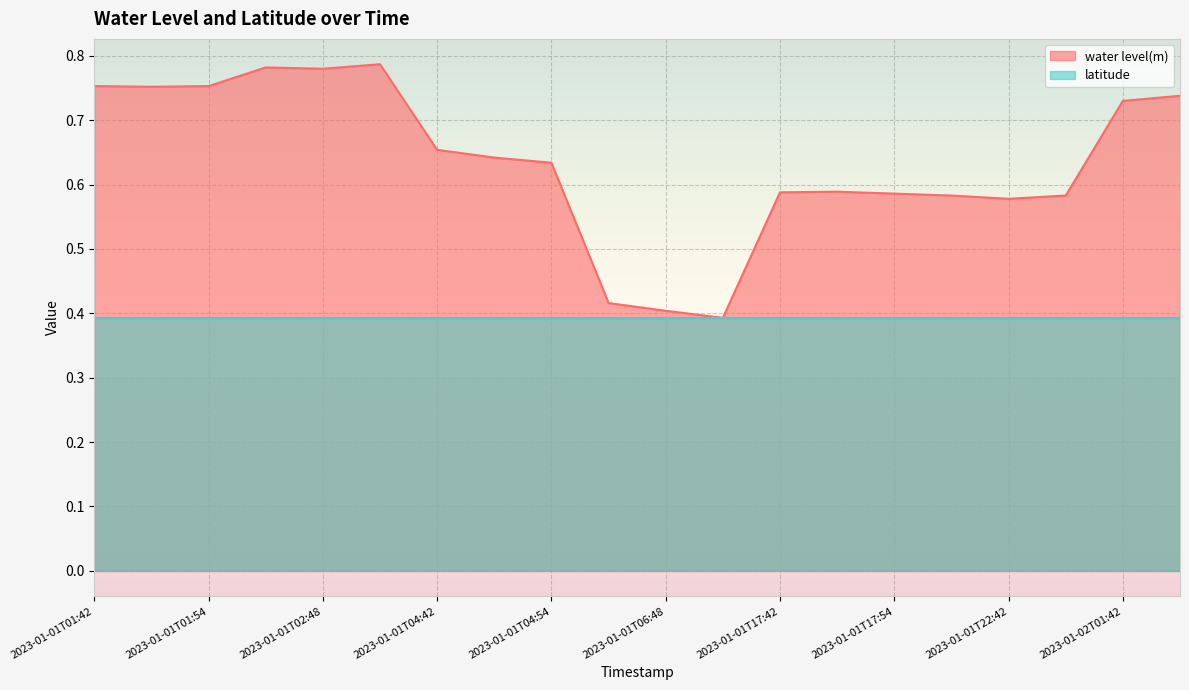

Reading left to right, what are all the values shown in this chart?

2023-01-01T01:42=0.8	2023-01-01T01:48=0.8	2023-01-01T01:54=0.8	2023-01-01T02:42=0.8	2023-01-01T02:48=0.8	2023-01-01T02:54=0.8	2023-01-01T04:42=0.7	2023-01-01T04:48=0.6	2023-01-01T04:54=0.6	2023-01-01T06:42=0.4	2023-01-01T06:48=0.4	2023-01-01T06:54=0.4	2023-01-01T17:42=0.6	2023-01-01T17:48=0.6	2023-01-01T17:54=0.6	2023-01-01T18:00=0.6	2023-01-01T22:42=0.6	2023-01-01T22:48=0.6	2023-01-02T01:42=0.7	2023-01-02T01:48=0.7